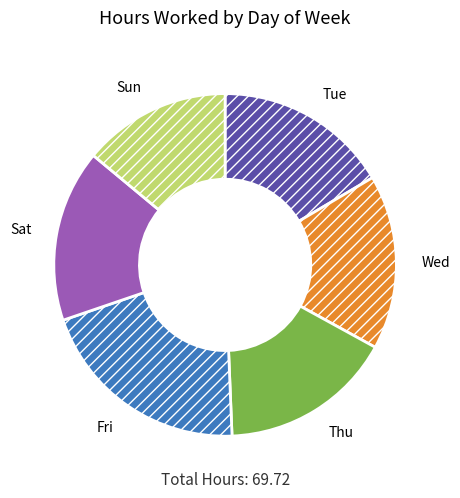

Is the sum of Wed and Fri greater than half?

No